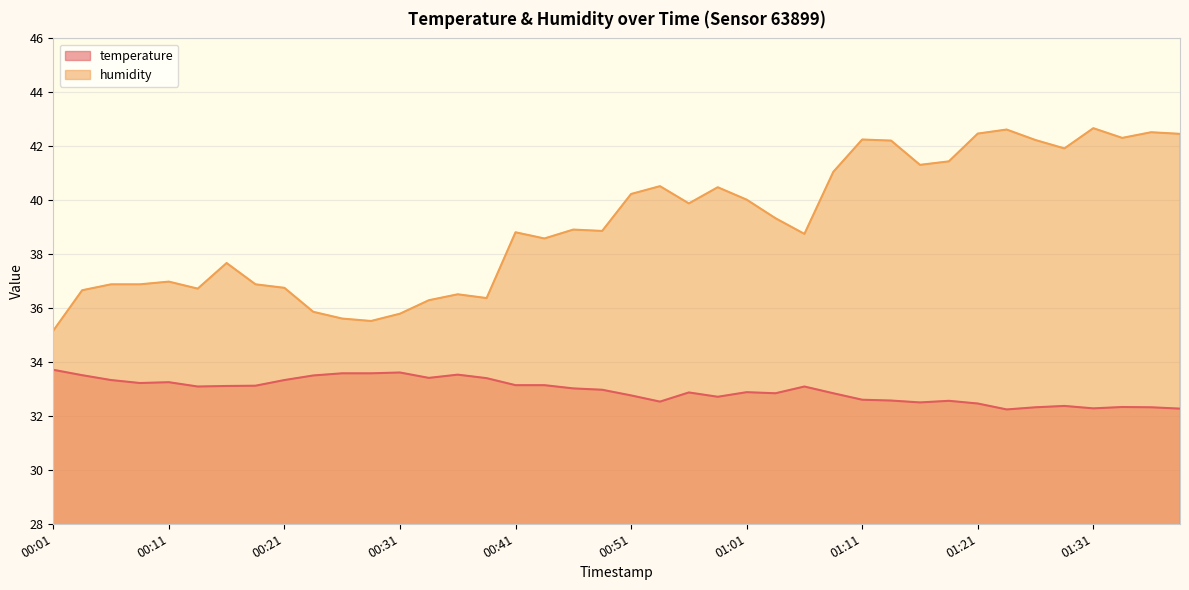

How many values in the humidity series exceed 38?

24